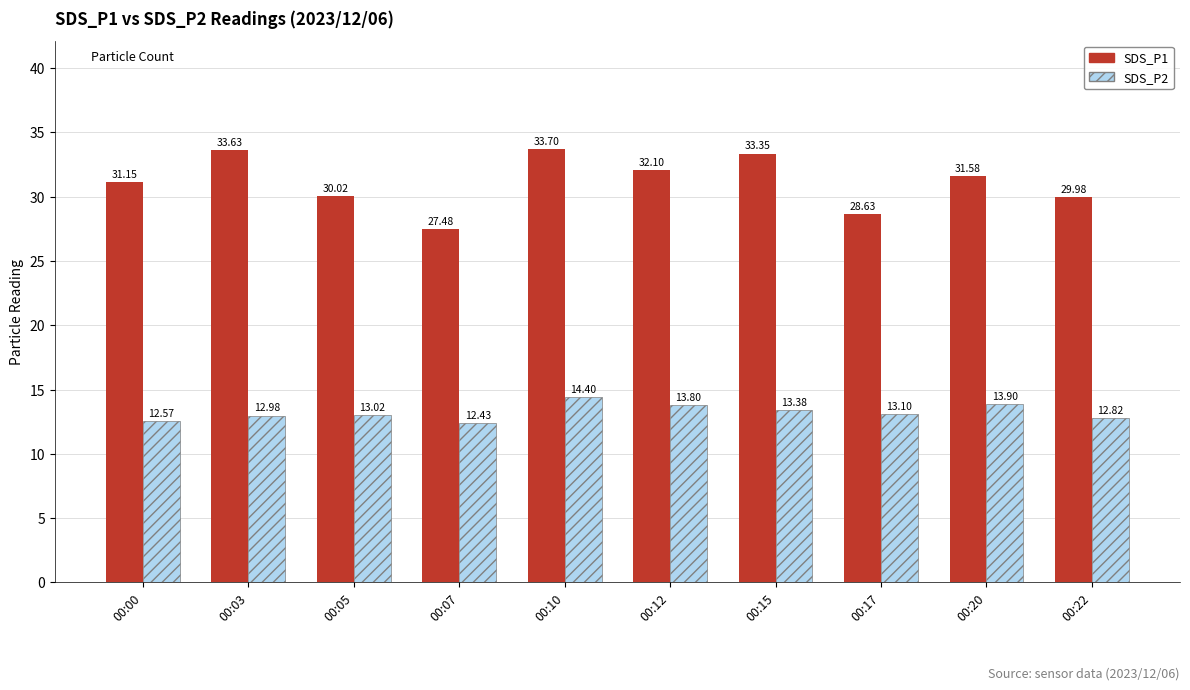

The SDS_P2 series shows 13.8 at 00:12. True or false?

True